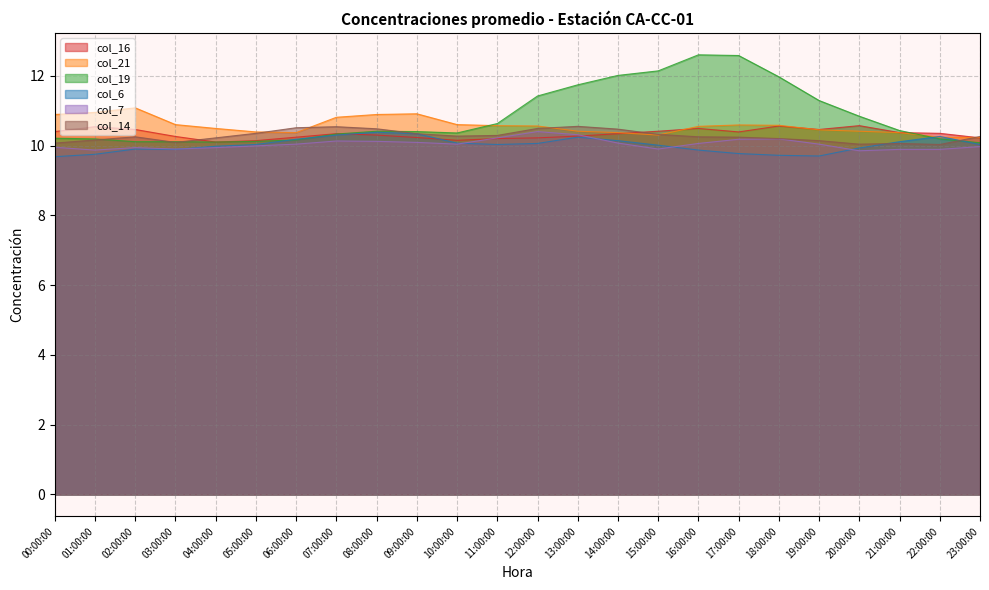

The col_19 series shows 10.2 at 01:00:00. True or false?

True